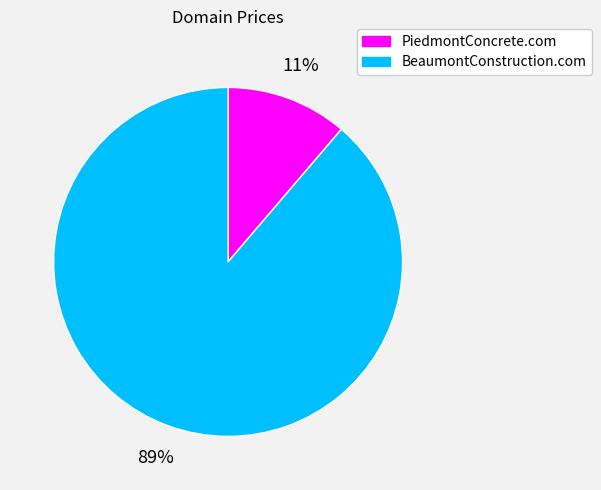

Count the number of slices in the pie.

2